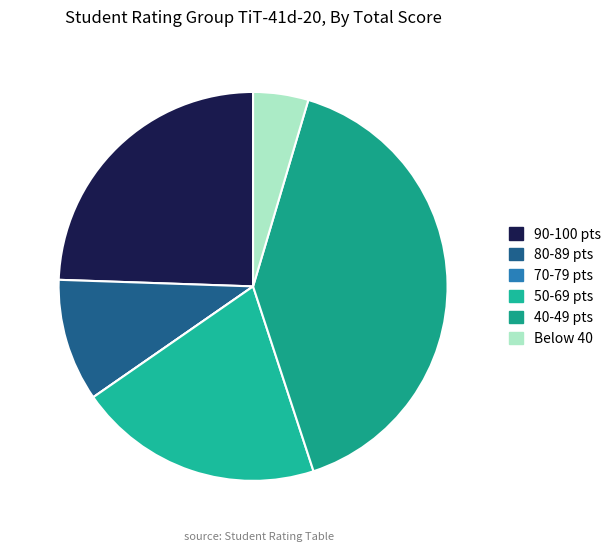

Does any single category account for the majority?

No